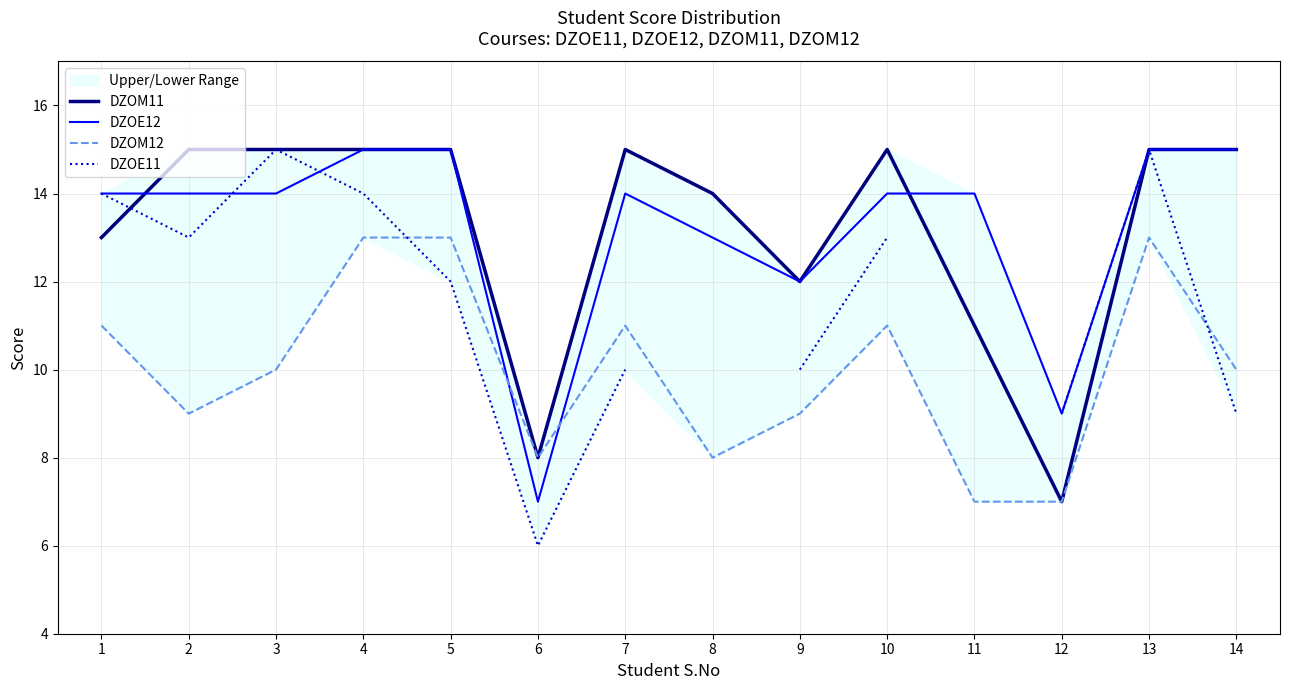

At which label does DZOE11 first exceed 13?

1